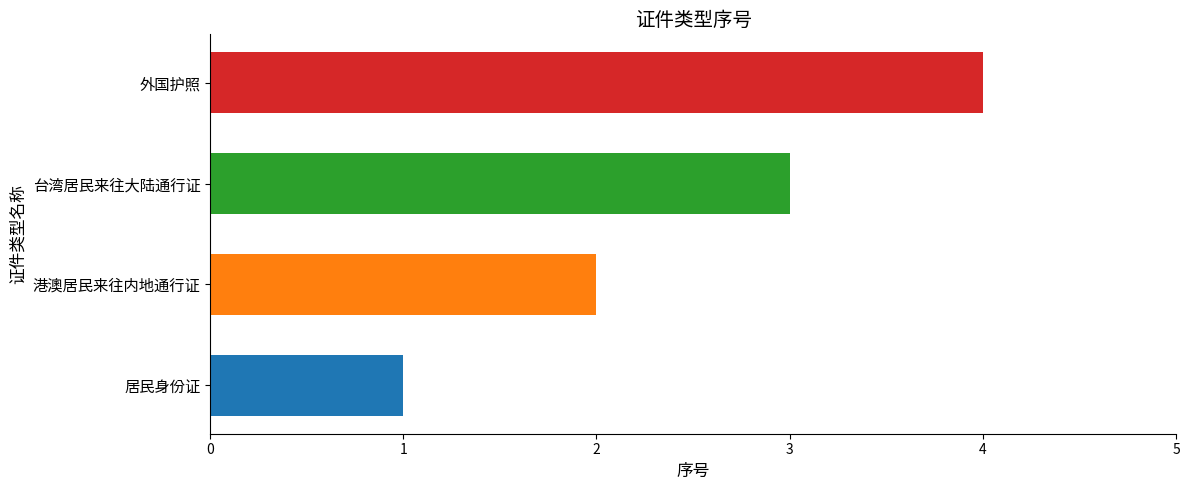

The chart shows a value of 2 at 港澳居民来往内地通行证. True or false?

True